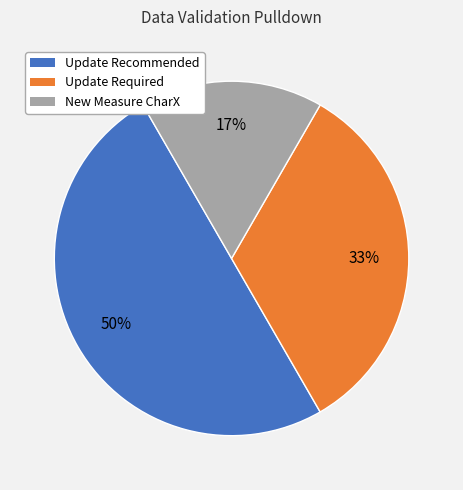

To the nearest percent, what is the average slice percentage?

33%